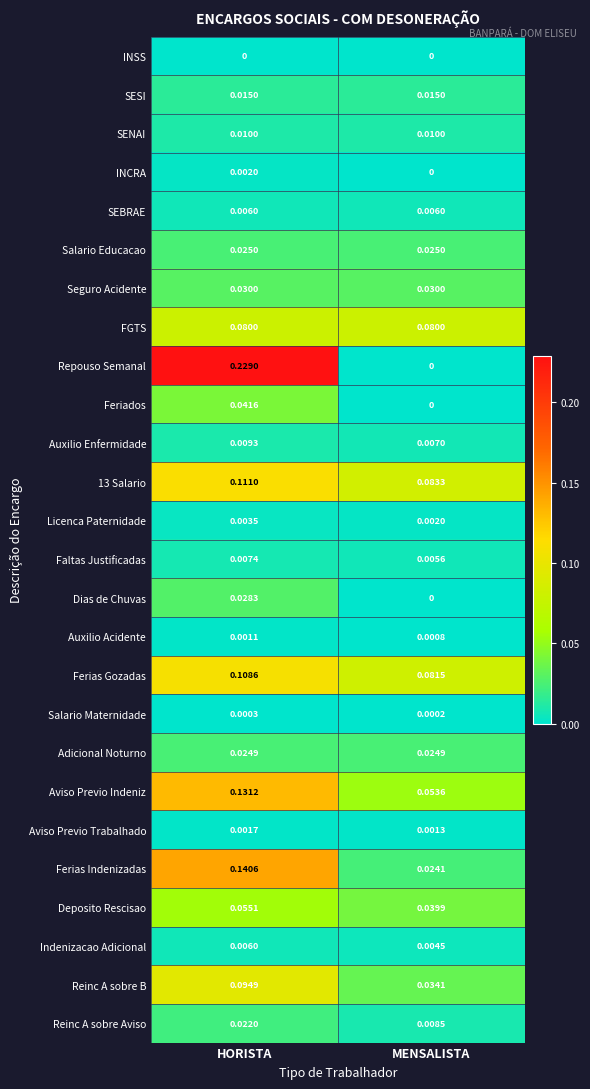

At which label does Repouso Semanal reach its peak?

HORISTA